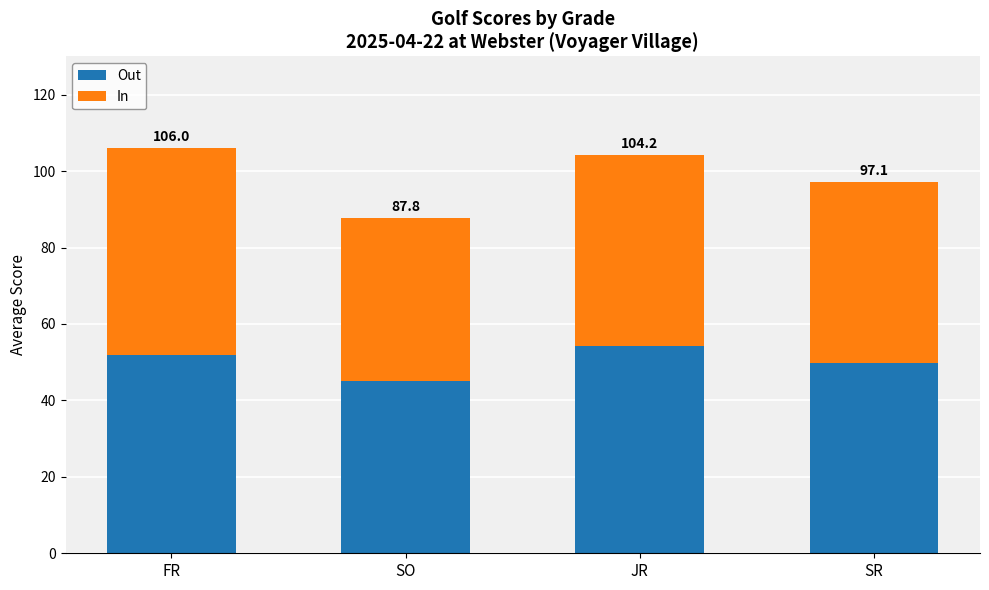

Does the chart contain any negative values?

No